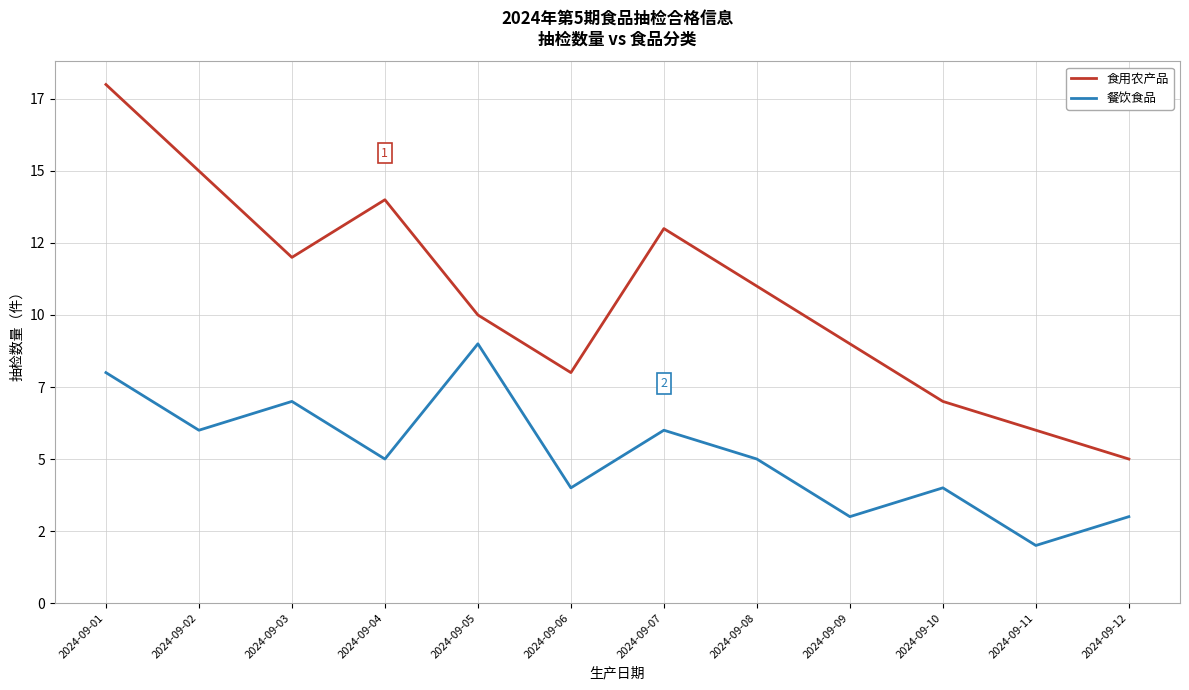

What are all the series names shown in the legend?

食用农产品, 餐饮食品